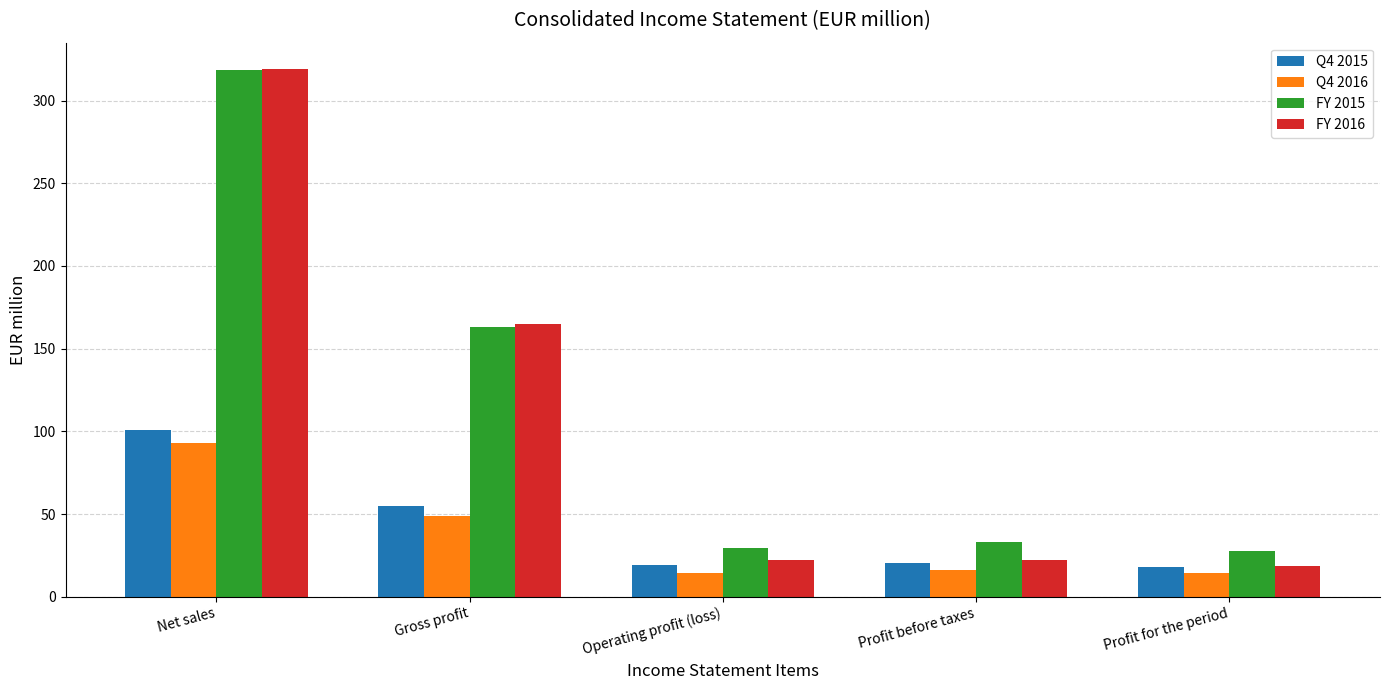

The value of Q4 2015 at Profit before taxes is 8.0. True or false?

False